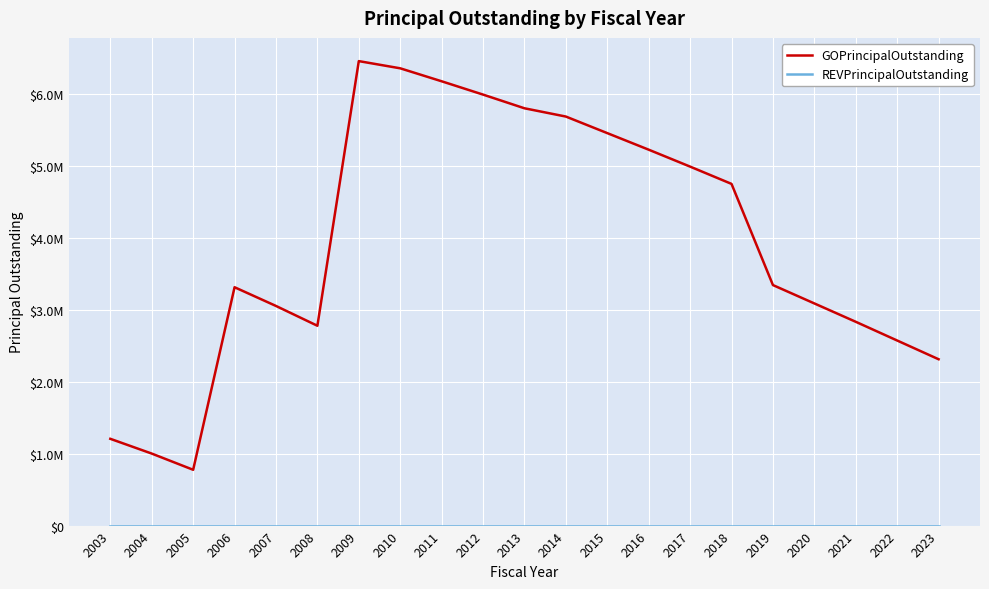

The value of REVPrincipalOutstanding at 2021 is 0. True or false?

True